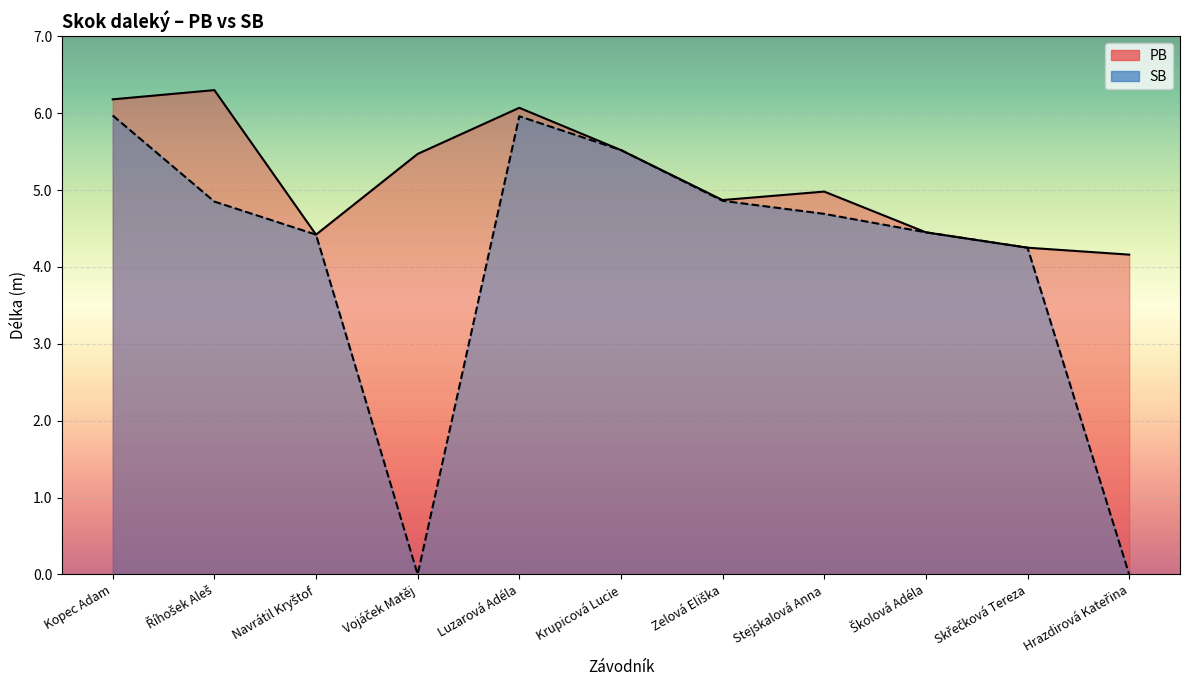

What is the minimum value for PB?

4.2